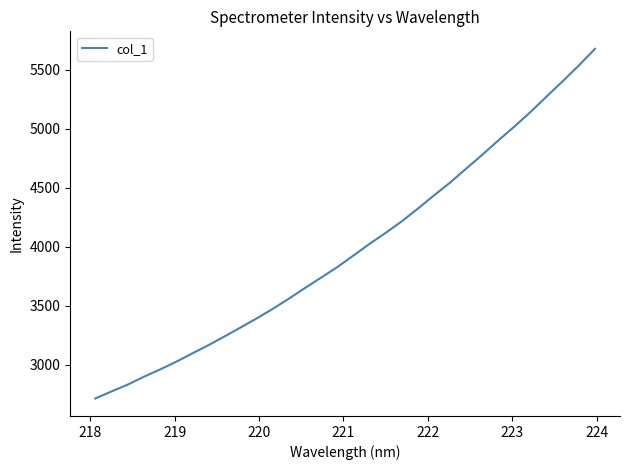

What is the difference between the maximum and minimum values?

2962.4